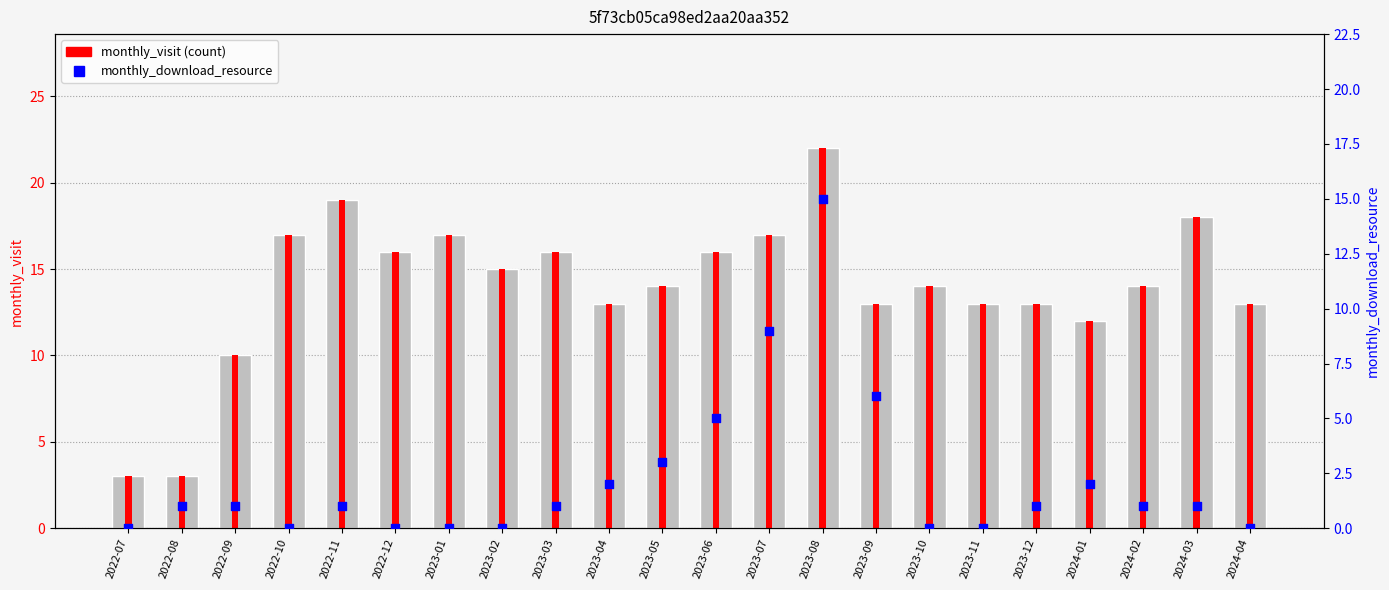

At which category is the sum across all series the highest?

2023-08